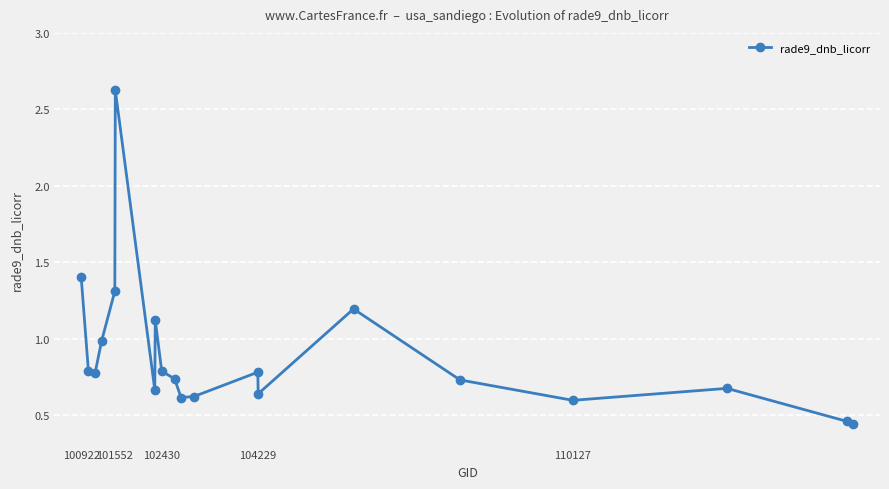

True or false: there are more than 2 points higher than both neighbors.

True